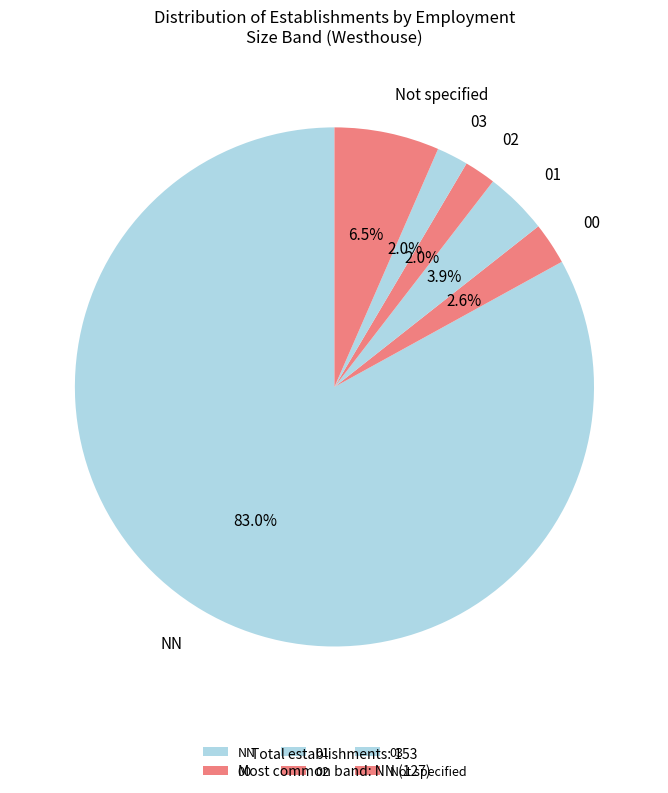

Which category has the biggest portion of the pie?

NN